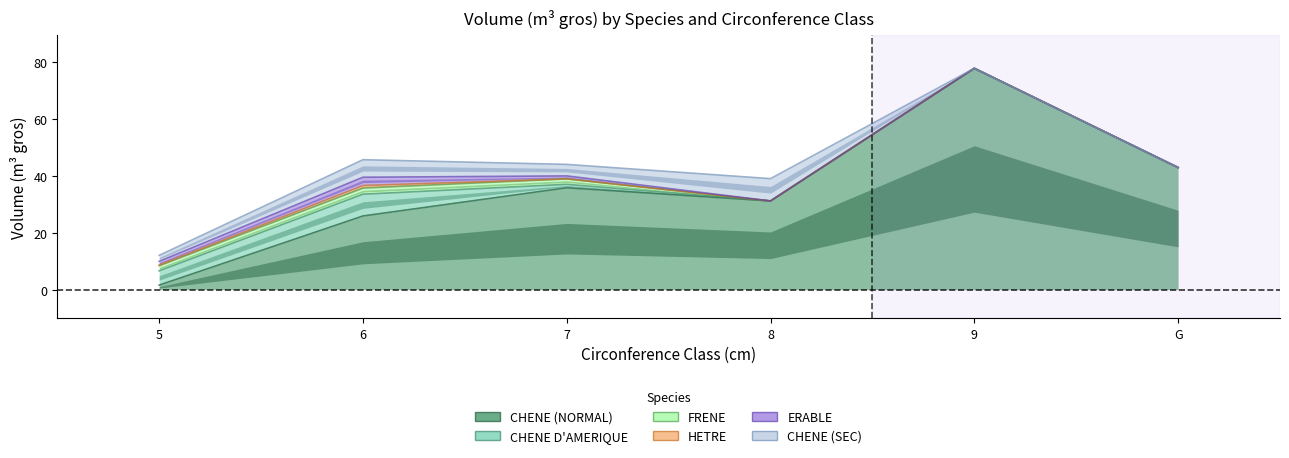

Count the number of data series in this chart.

6